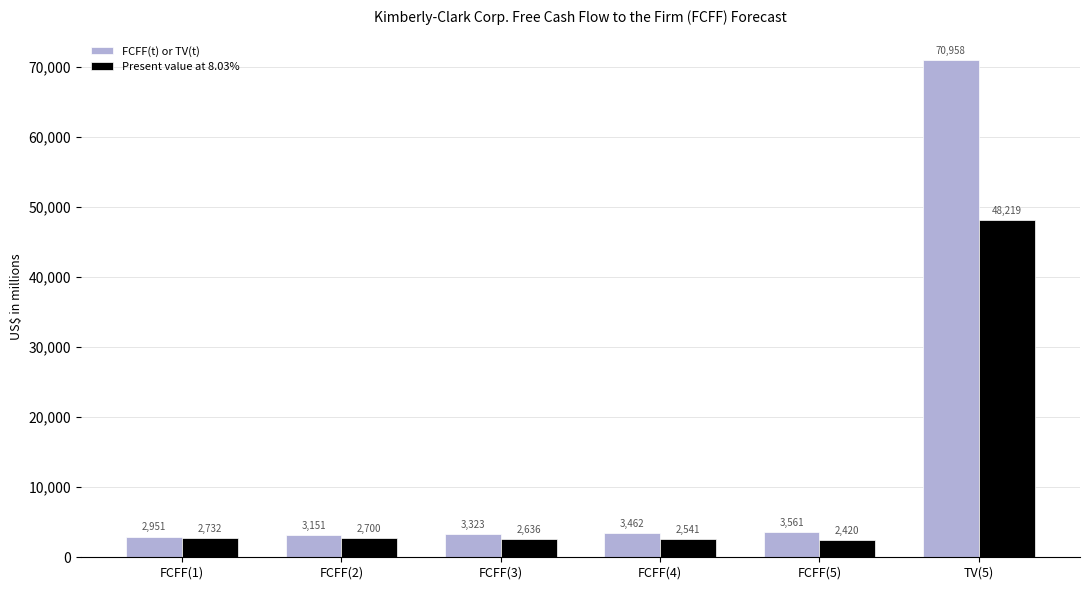

What is the minimum value for Present value at 8.03%?

2420